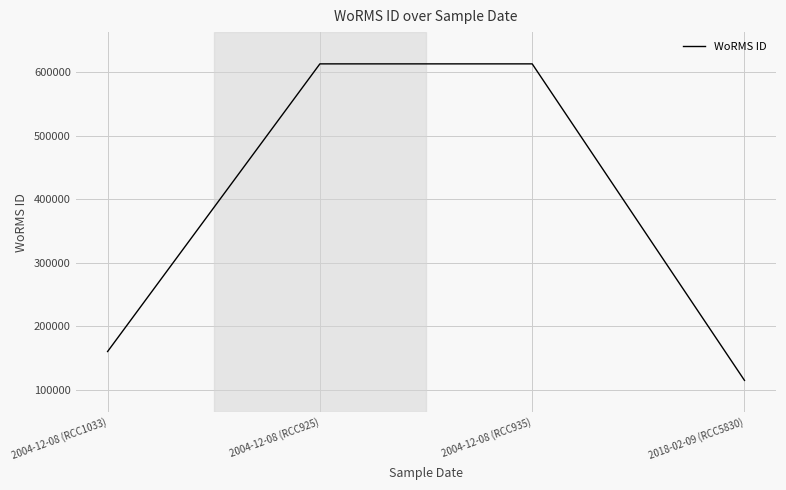

How many lines are shown in the chart?

1